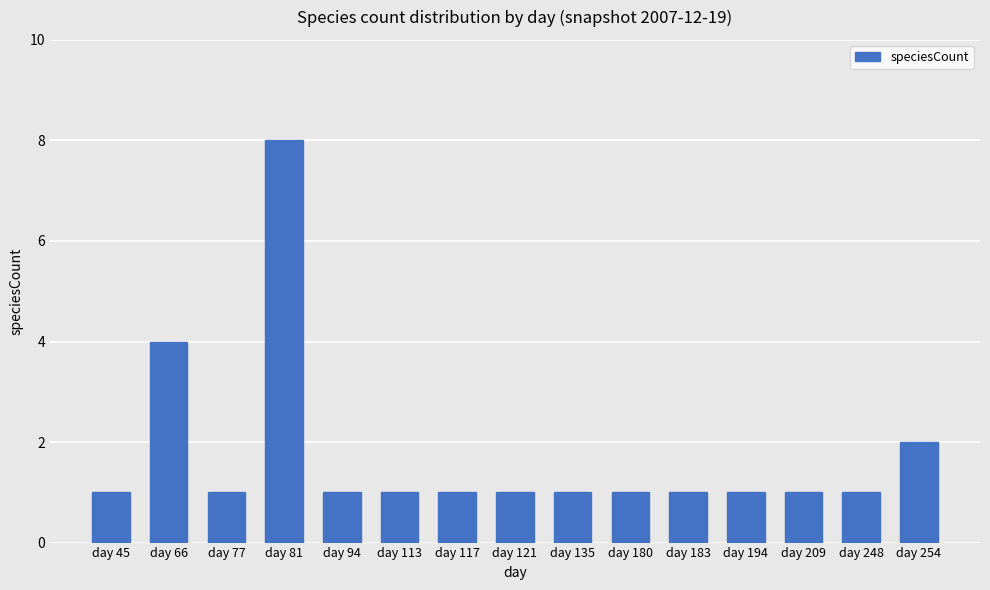

Which category has the highest value across all series?

day 81